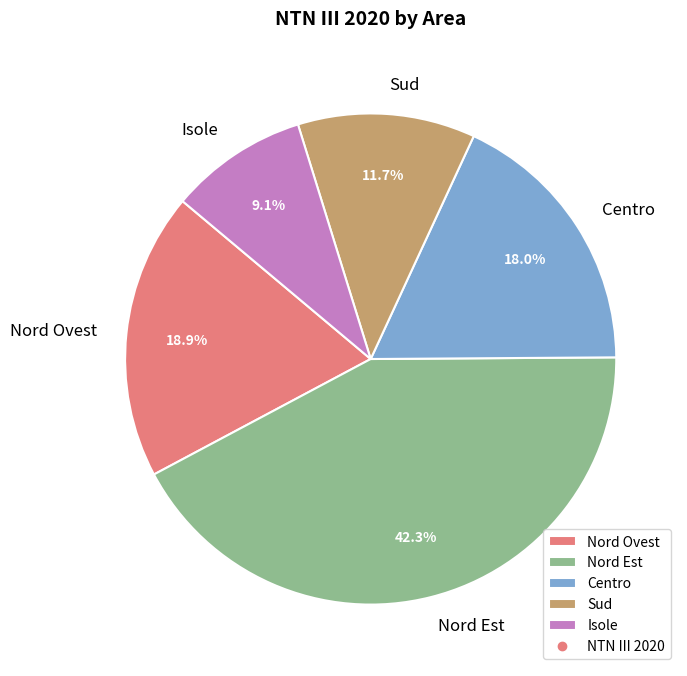

Is the sum of Nord Est and Centro greater than half?

Yes